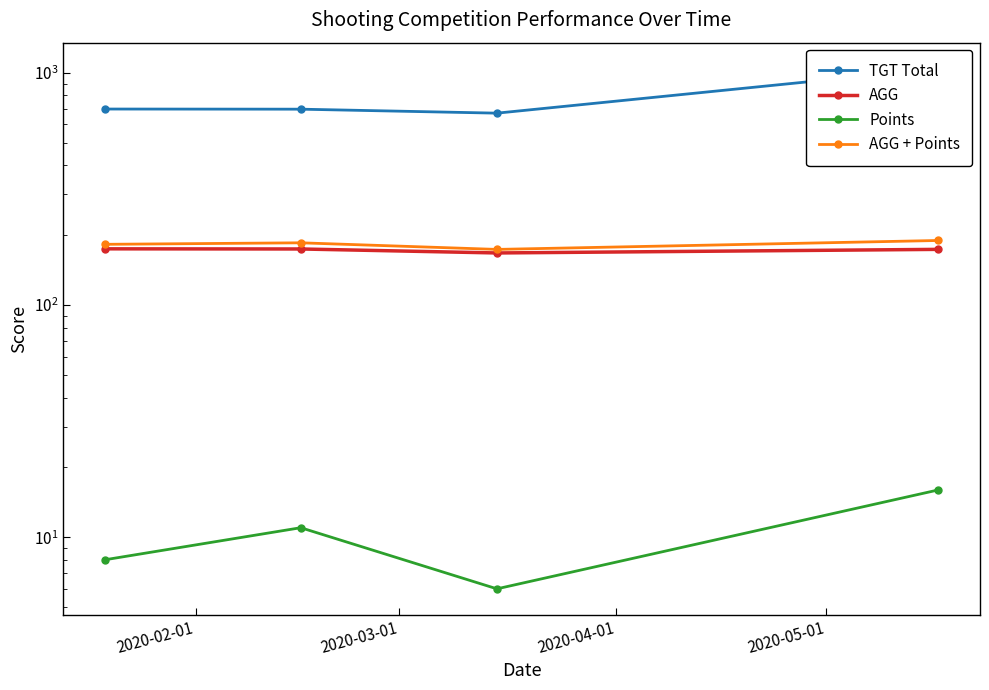

The Points series shows 7.5 at 2020-03-01. True or false?

False